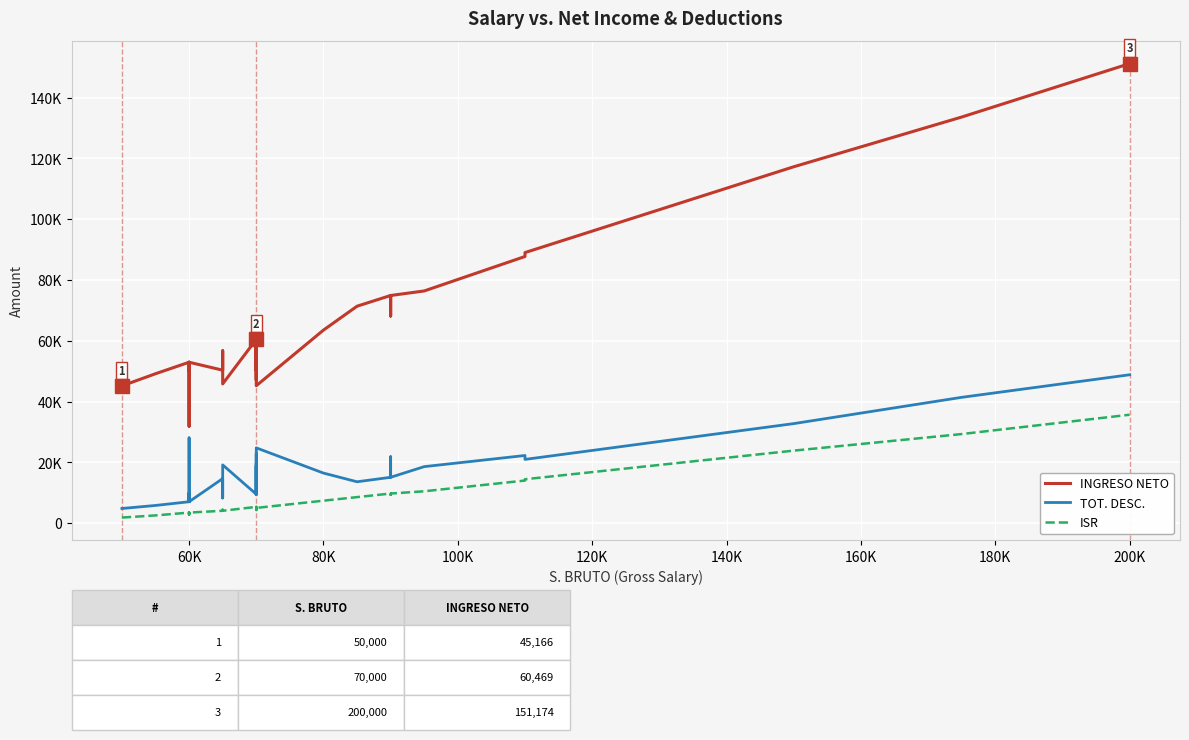

What is the sum of all ISR values?

302099.7